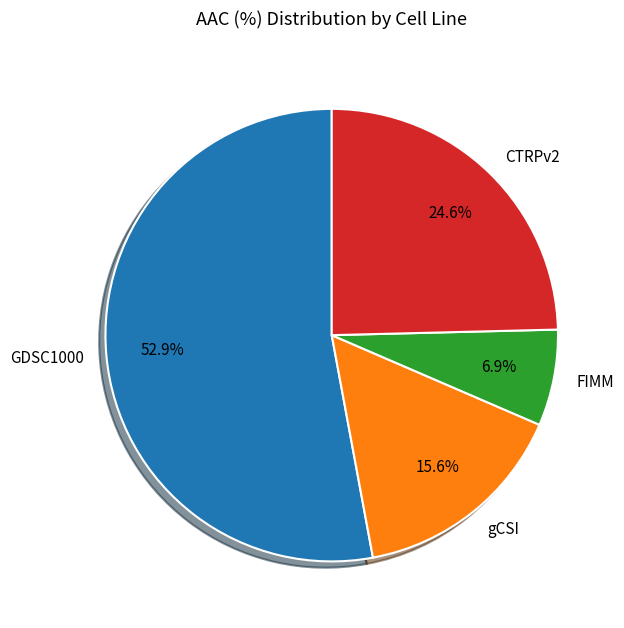

The gCSI slice represents 2% of the pie. True or false?

False